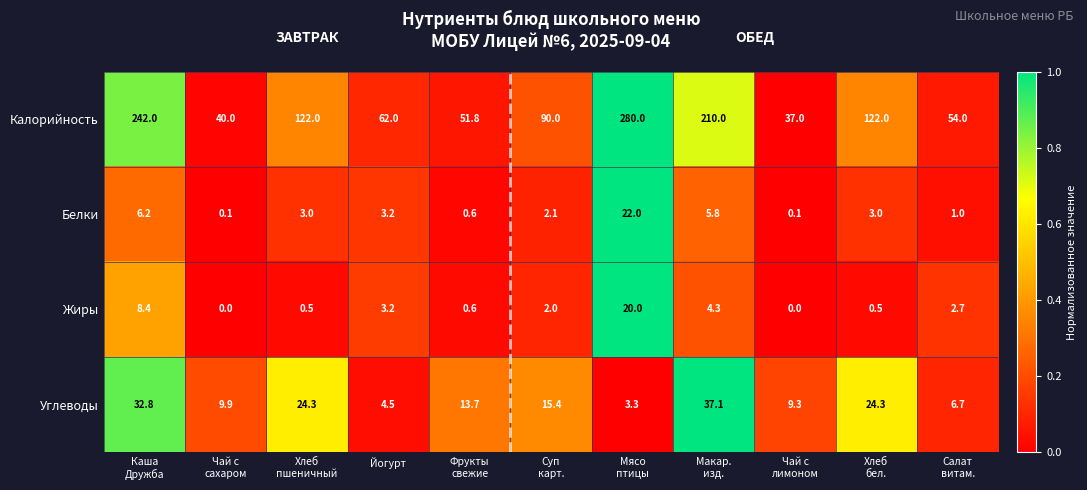

What is the sum of all Жиры values?

42.2